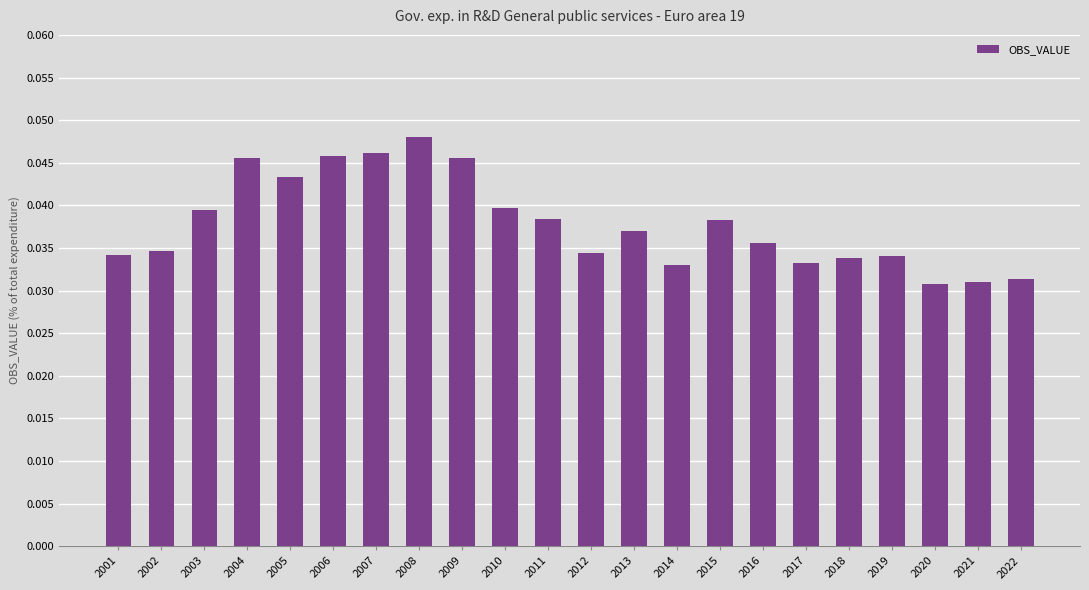

Which label corresponds to the largest value in the chart?

2008